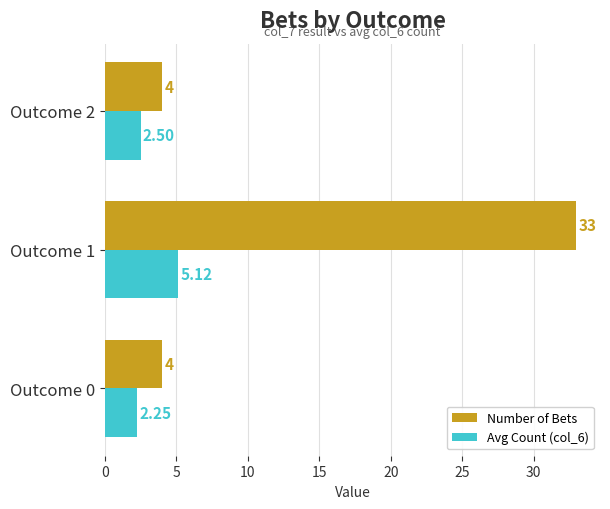

Between Outcome 1 and Outcome 2, which series saw the biggest shift?

Number of Bets